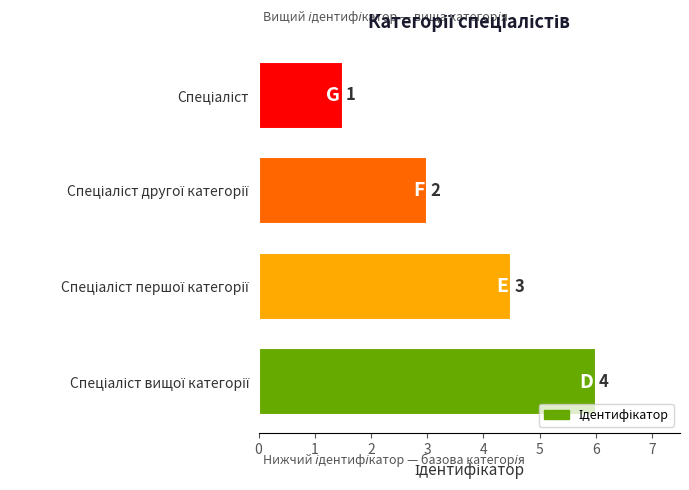

What is the difference between the second highest and minimum values?

3.0